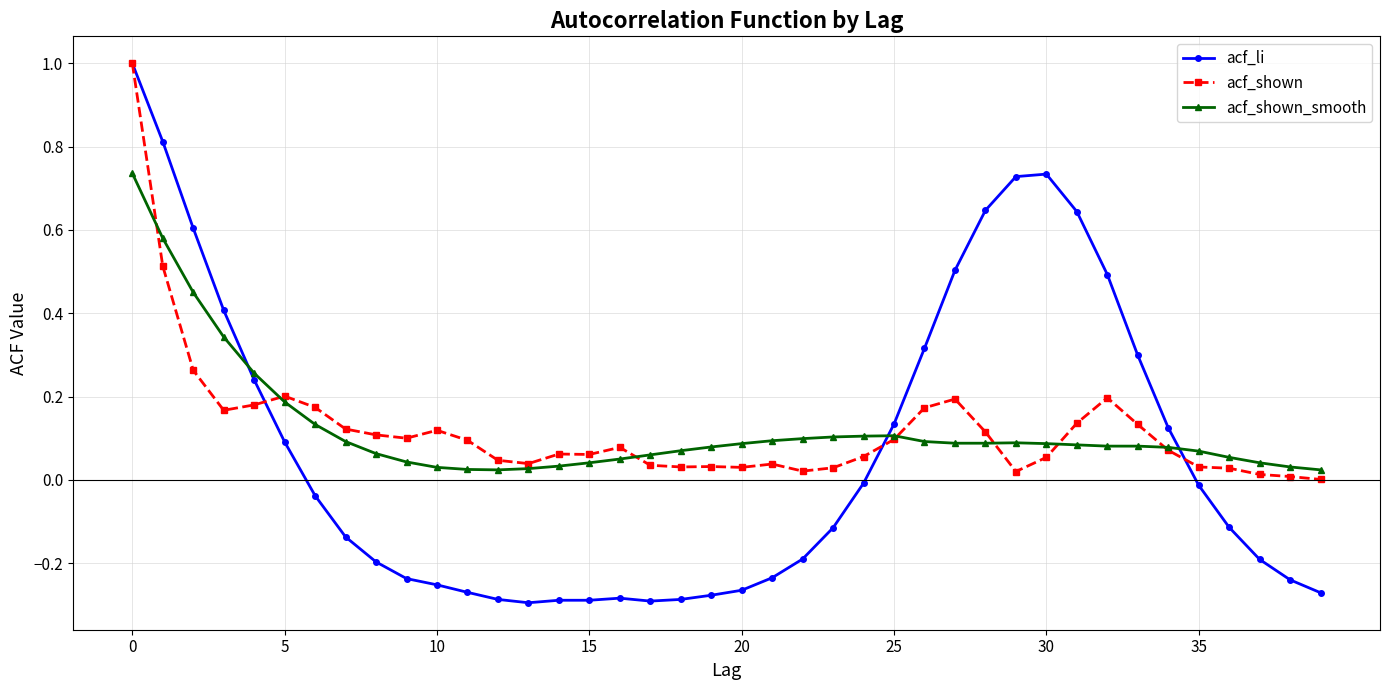

What are all the series names shown in the legend?

acf_li, acf_shown, acf_shown_smooth